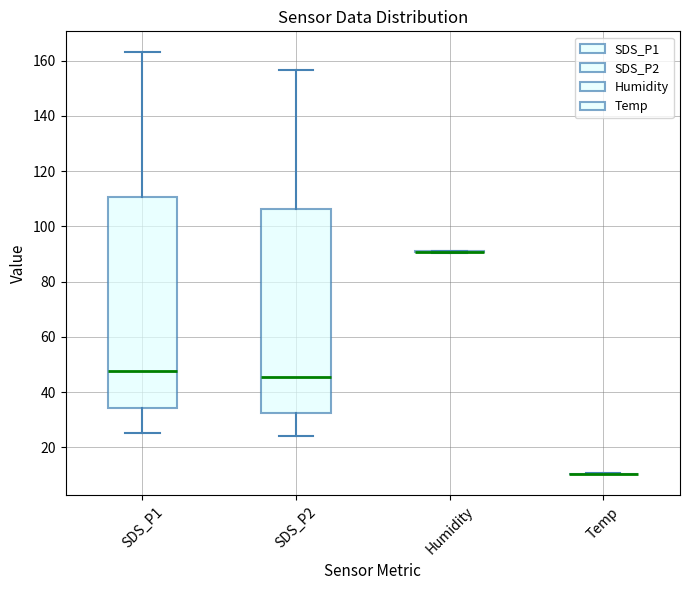

Reading left to right, read every box against the y-axis: the position of its median line, the range the box covers, and the ends of its whiskers. The values are not printed on the chart, so give them approximately, as read against the axis.

SDS_P1: median 48, box 34 to 110, whiskers 26 to 164
SDS_P2: median 46, box 32 to 106, whiskers 24 to 156
Humidity: box collapsed to a line at 90, whiskers 90 to 92
Temp: box collapsed to a line at 10, whiskers 10 to 10